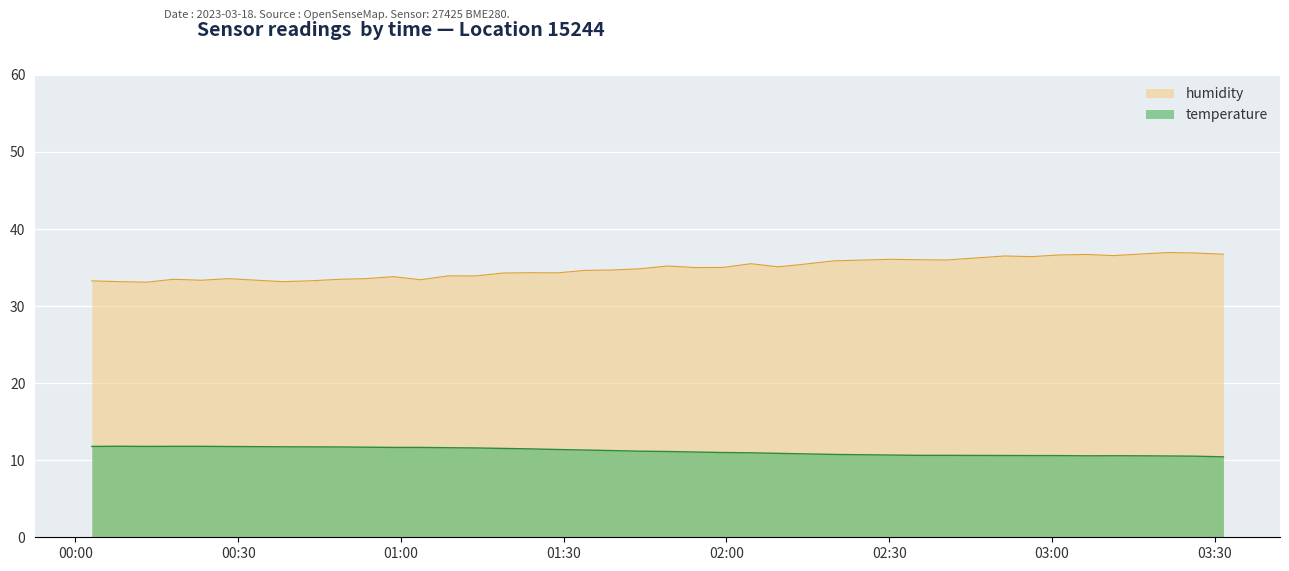

What is the difference between the second highest and second lowest values in the temperature series?

1.3